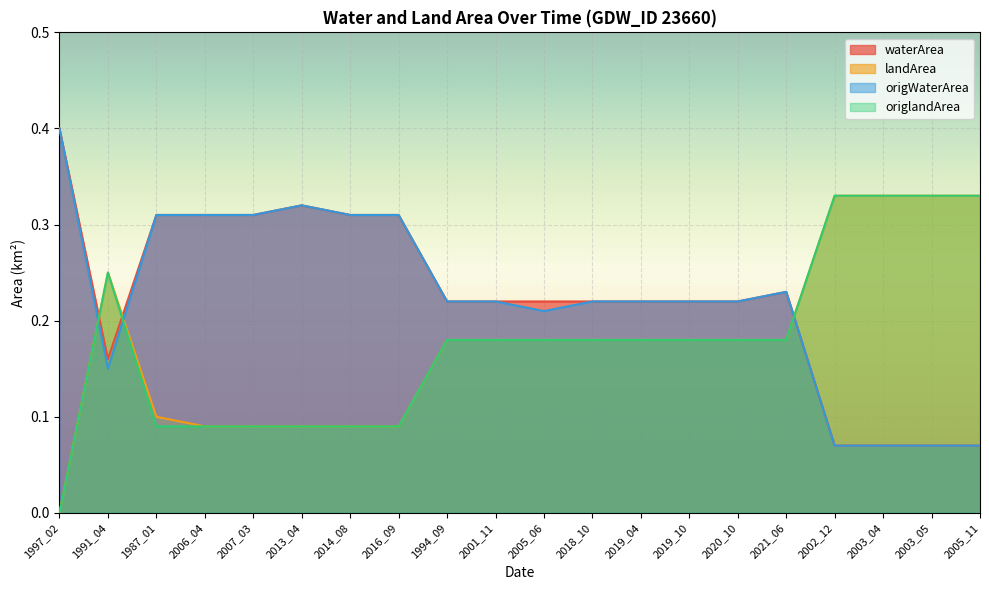

At which category is the sum across all series the highest?

2013_04